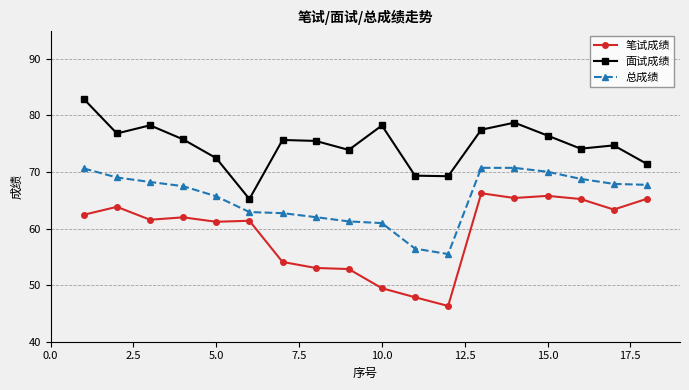

What is the value of the 笔试成绩 point at the 18th from the left?

65.3